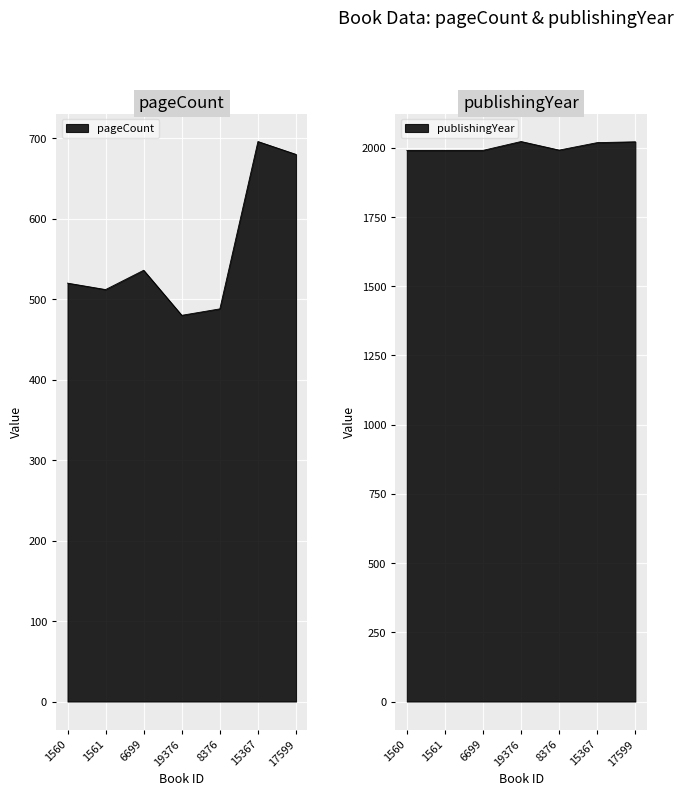

In pageCount, how many points are higher than both neighbors (excluding endpoints)?

2